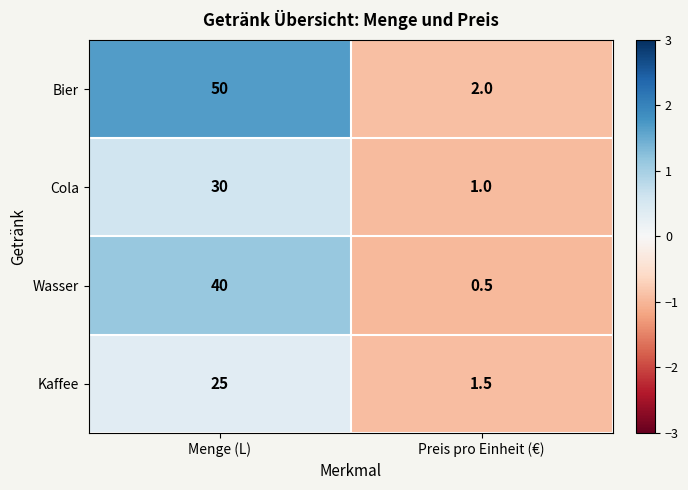

At which label is Wasser closest to 20?

Preis pro Einheit (€)